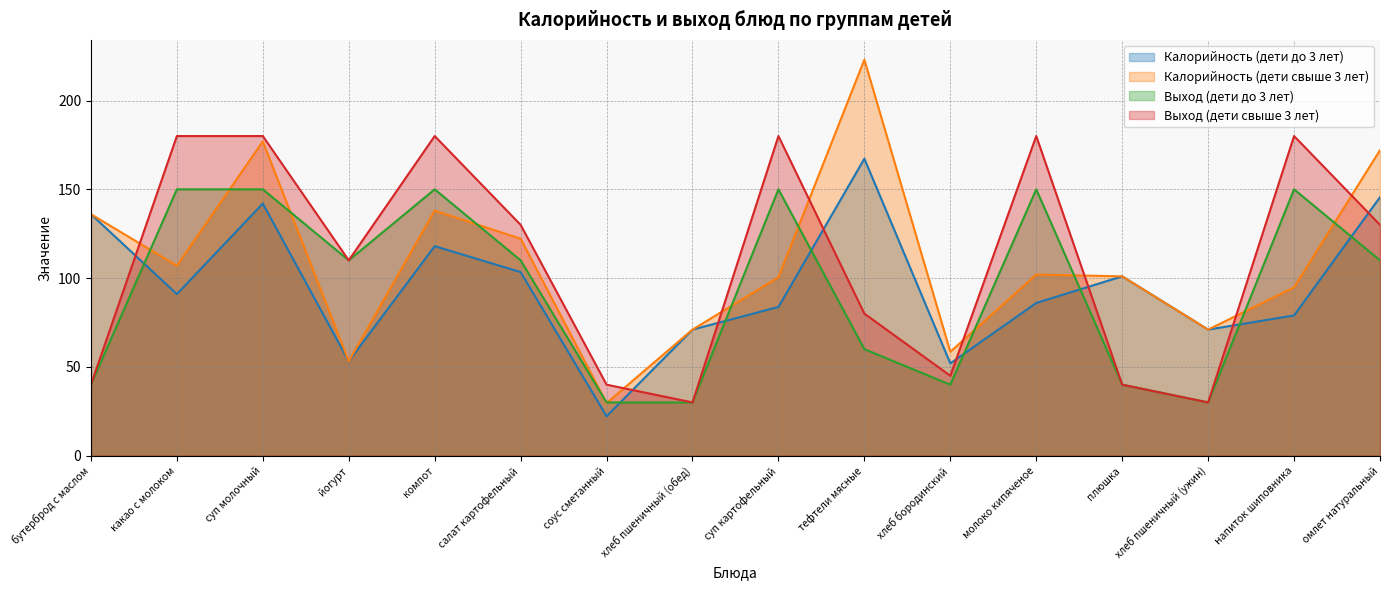

In Выход (дети свыше 3 лет), how many points are higher than both neighbors (excluding endpoints)?

4